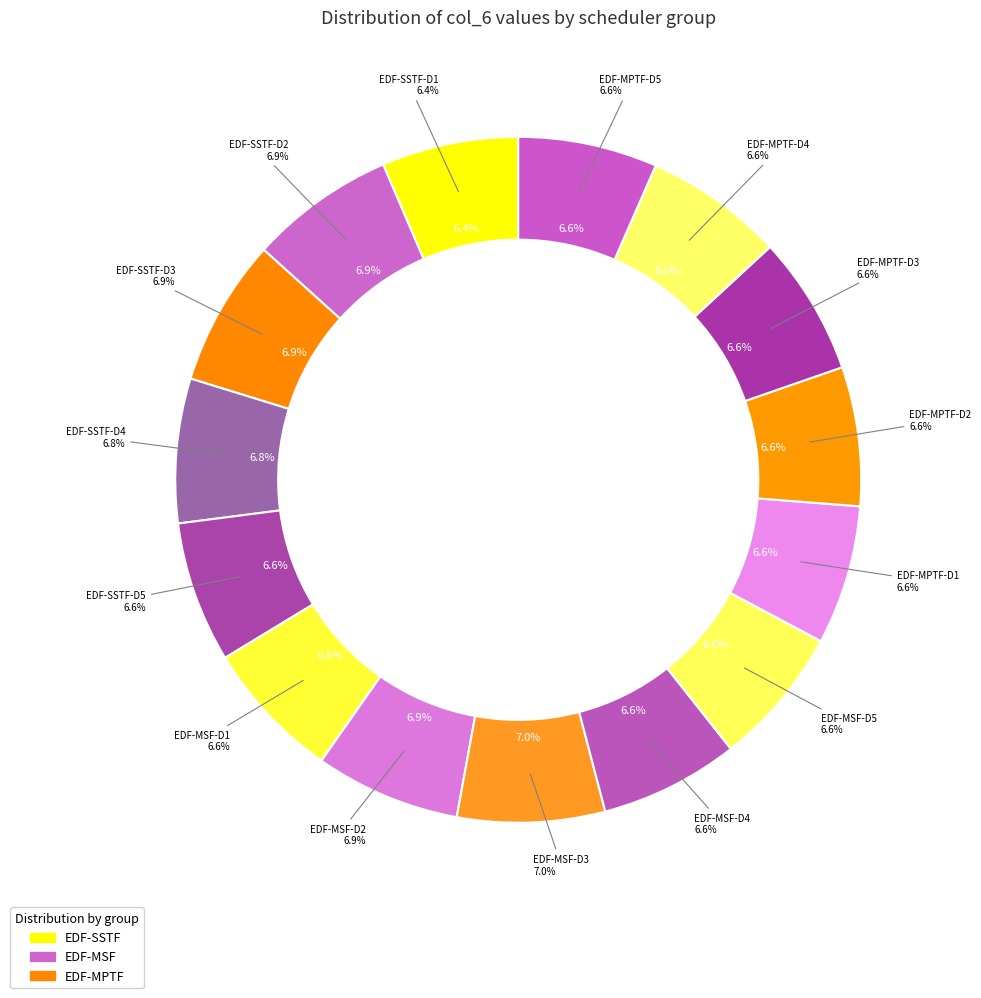

To the nearest percent, what is the average slice percentage?

7%